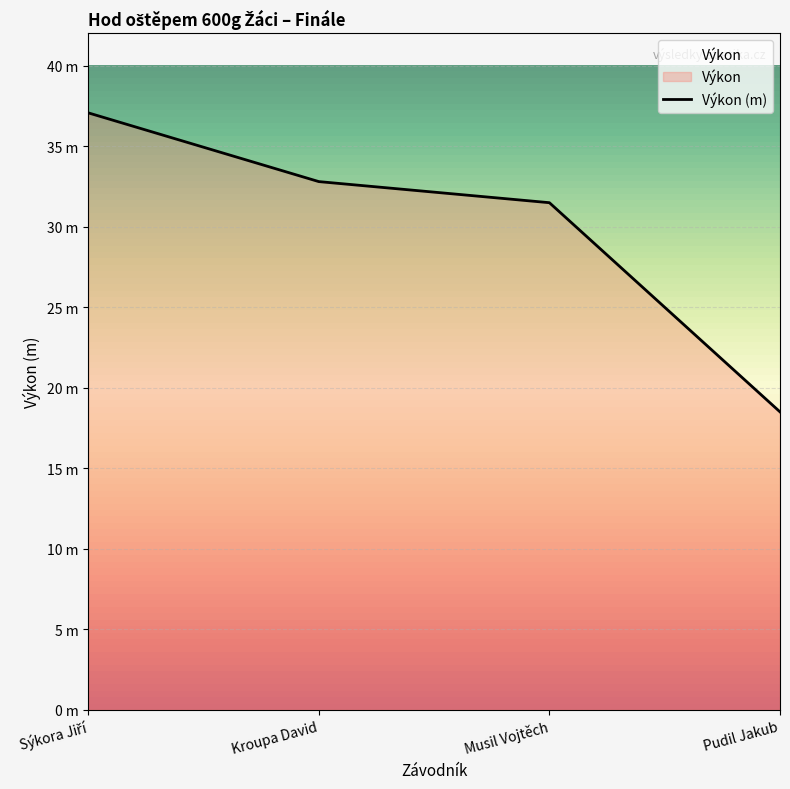

How many values are below 32?

2